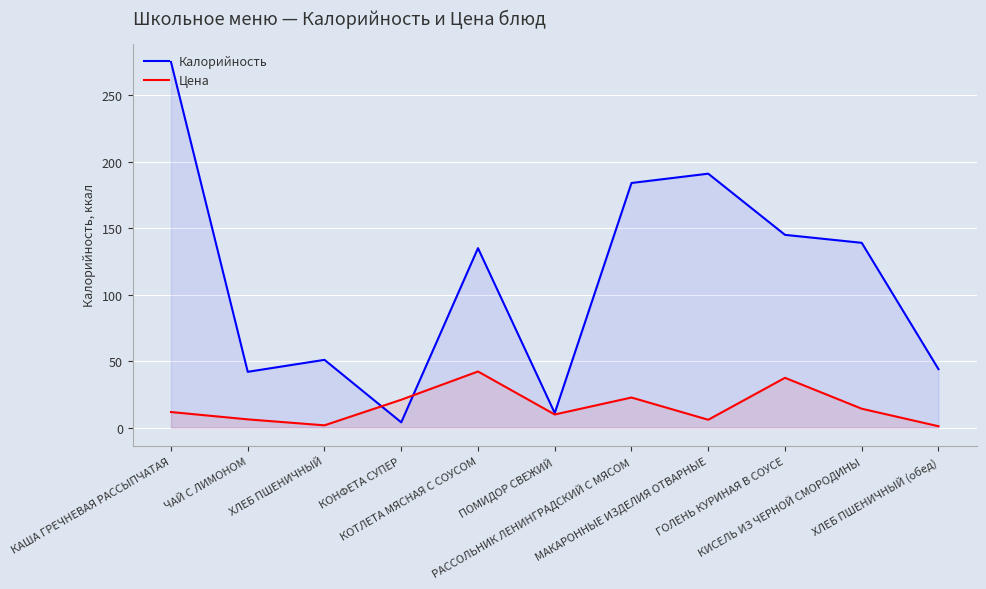

At how many categories does at least one series exceed 91?

6